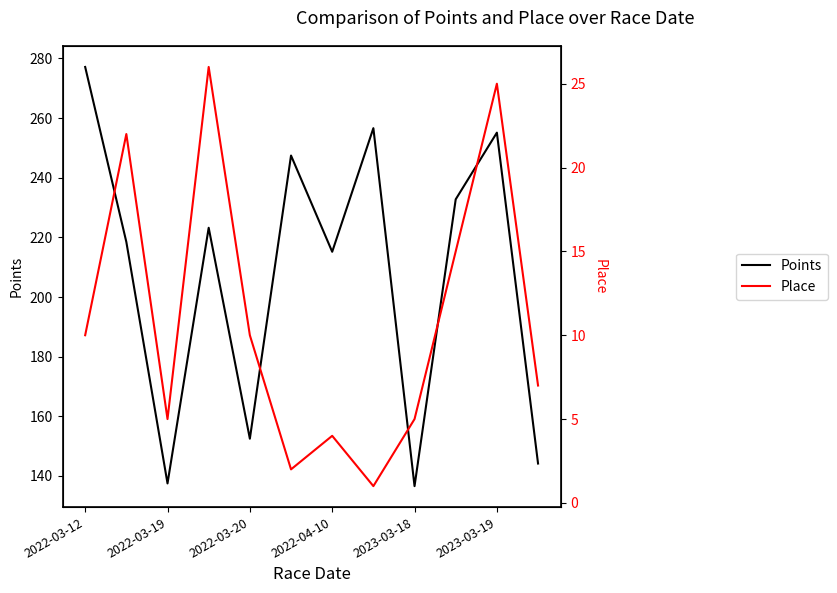

Rank the series by their average value, from lowest to highest.

Place, Points